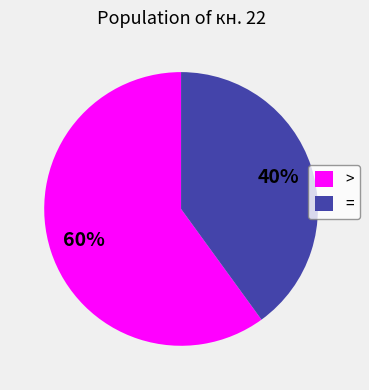

What is the majority slice?

>